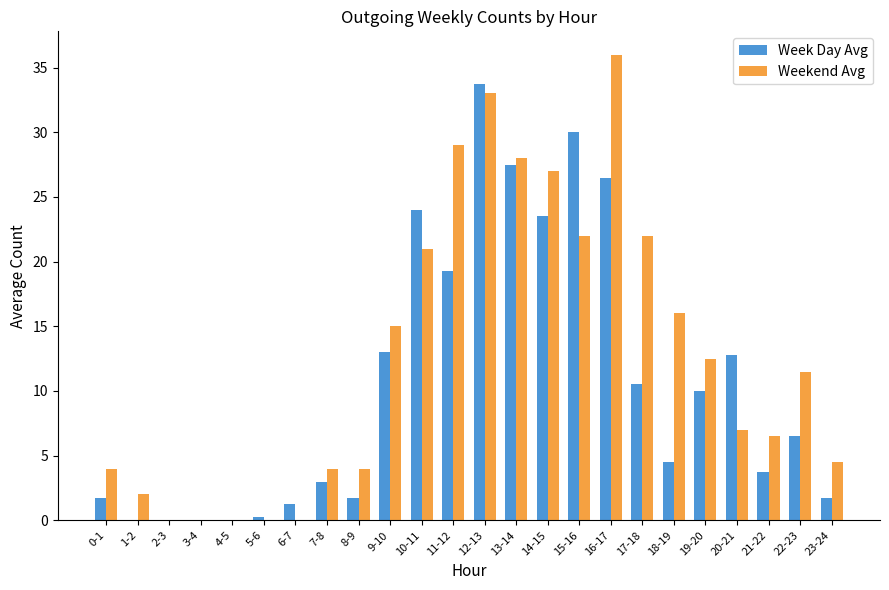

What is the difference between the Week Day Avg values at 18-19 and 1-2?

4.5